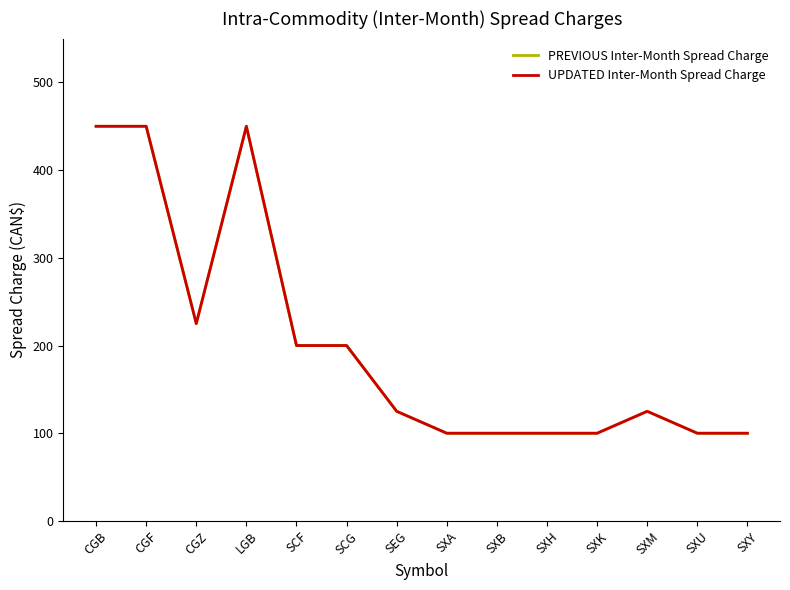

Rank the categories by UPDATED Inter-Month Spread Charge value from highest to lowest.

CGB, CGF, LGB, CGZ, SCF, SCG, SEG, SXM, SXA, SXB, SXH, SXK, SXU, SXY